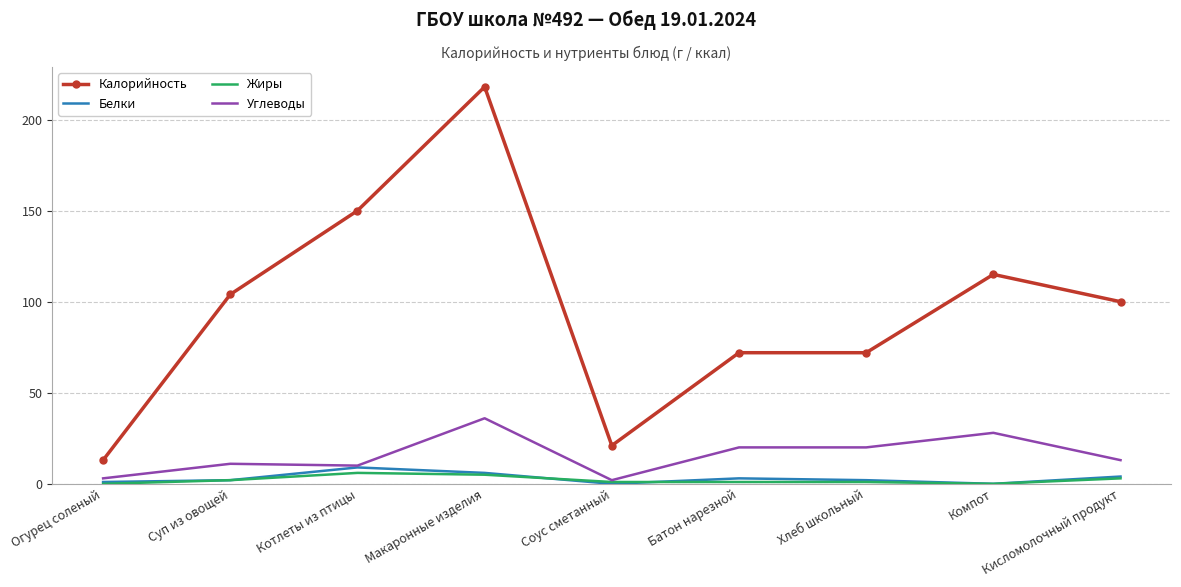

Is it true that Жиры equals 2 at Суп из овощей?

True